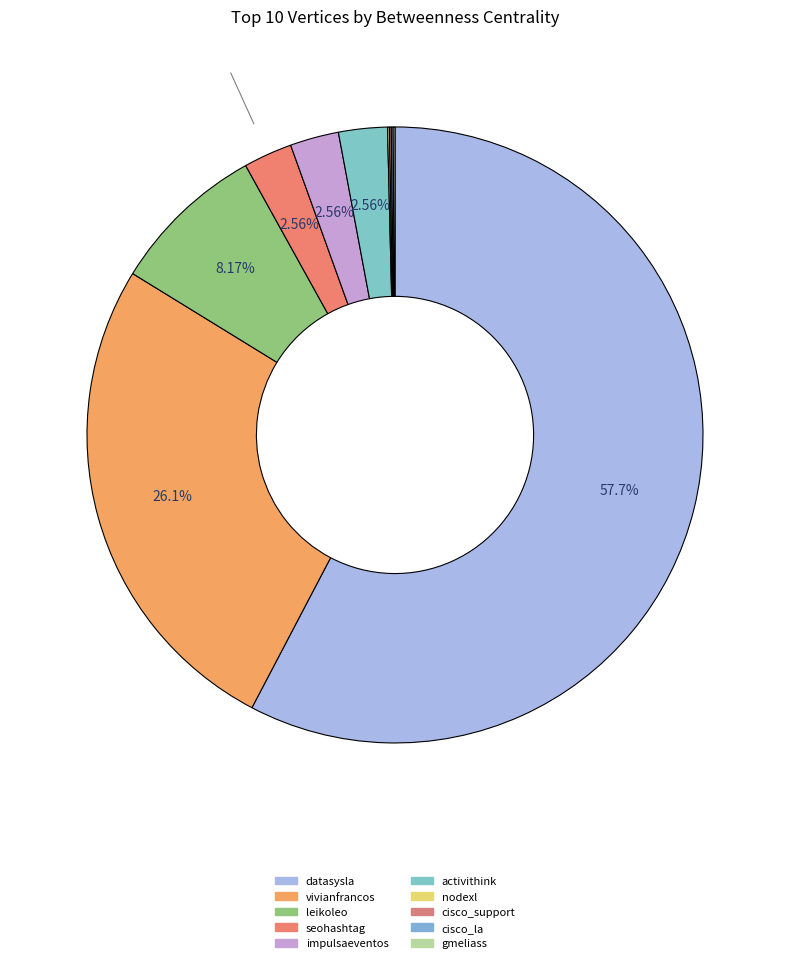

To the nearest percent, what is the difference between the largest and smallest slice percentages?

58%